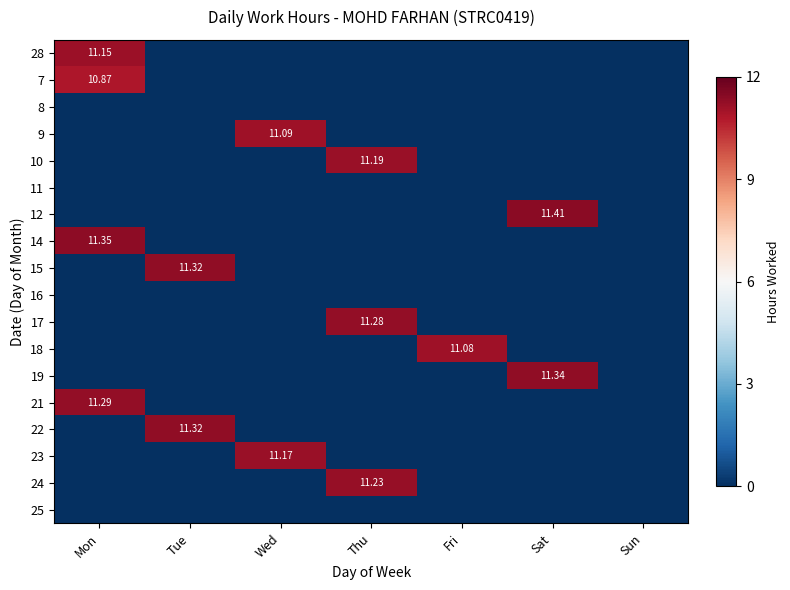

What is the average value of the 17 series?

1.6